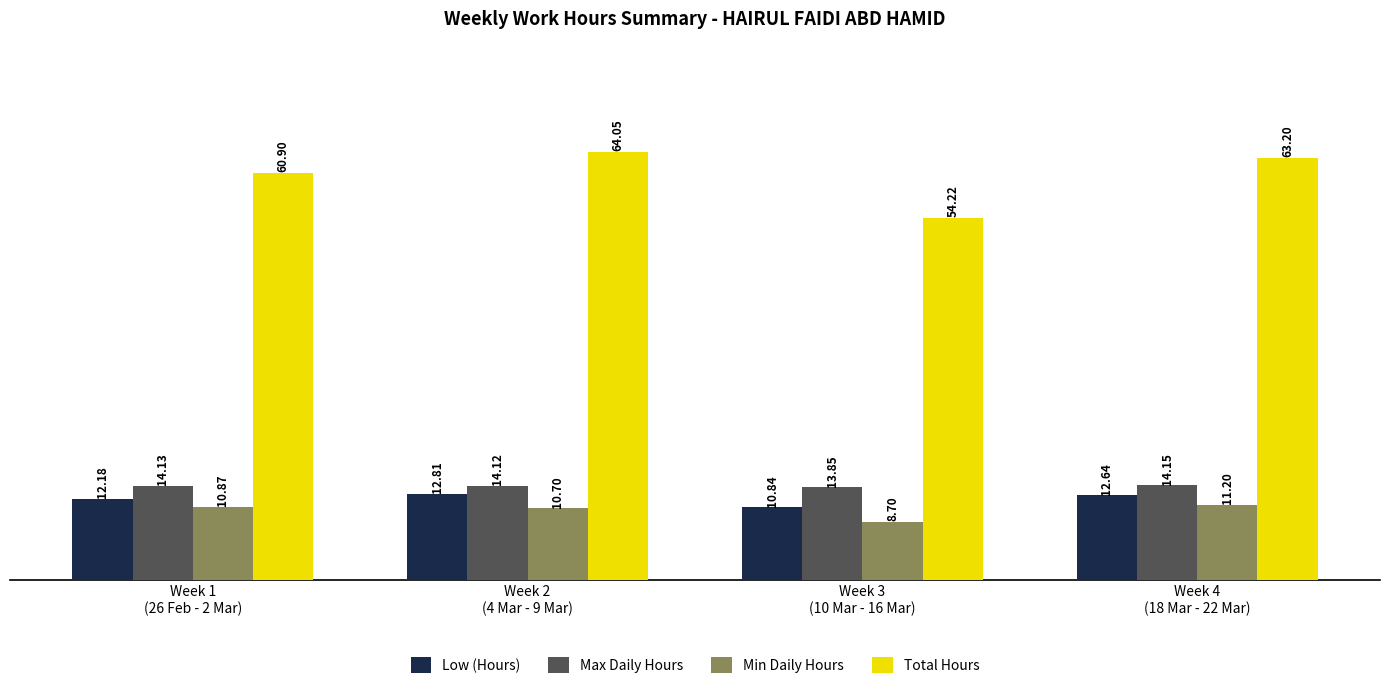

At which category is the sum across all series the highest?

Week 2
(4 Mar - 9 Mar)